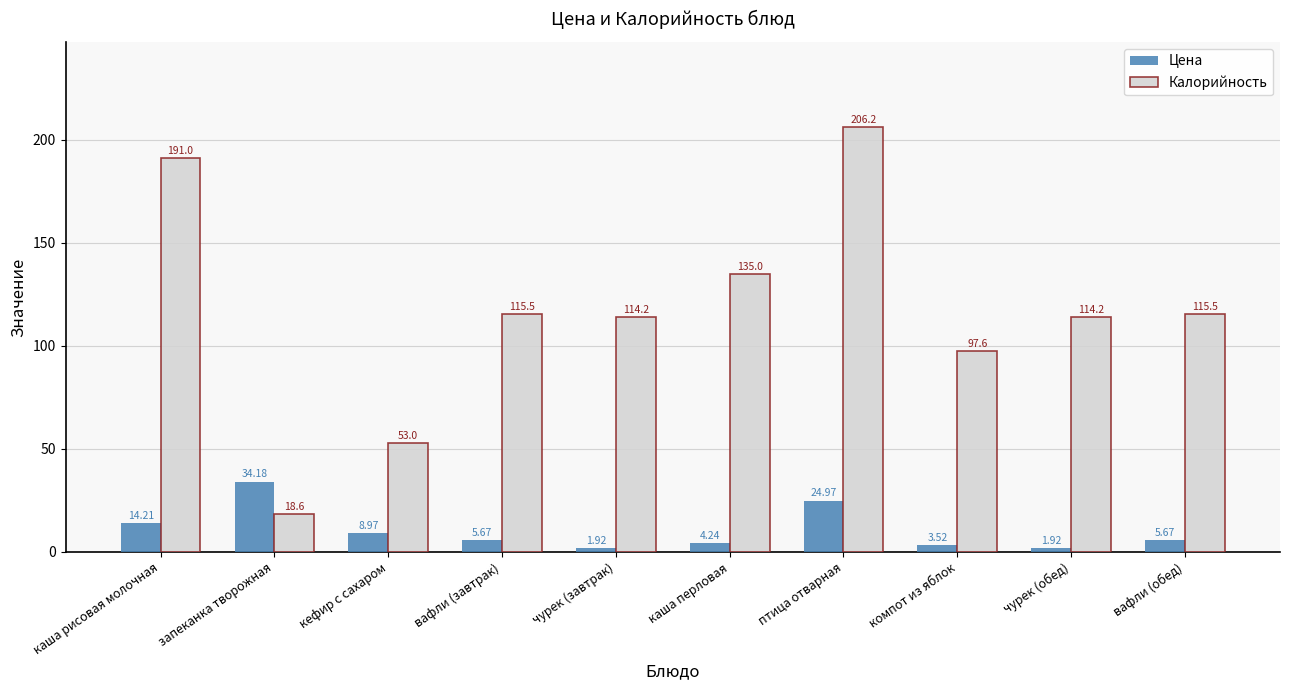

Which series has the widest spread of values?

Калорийность